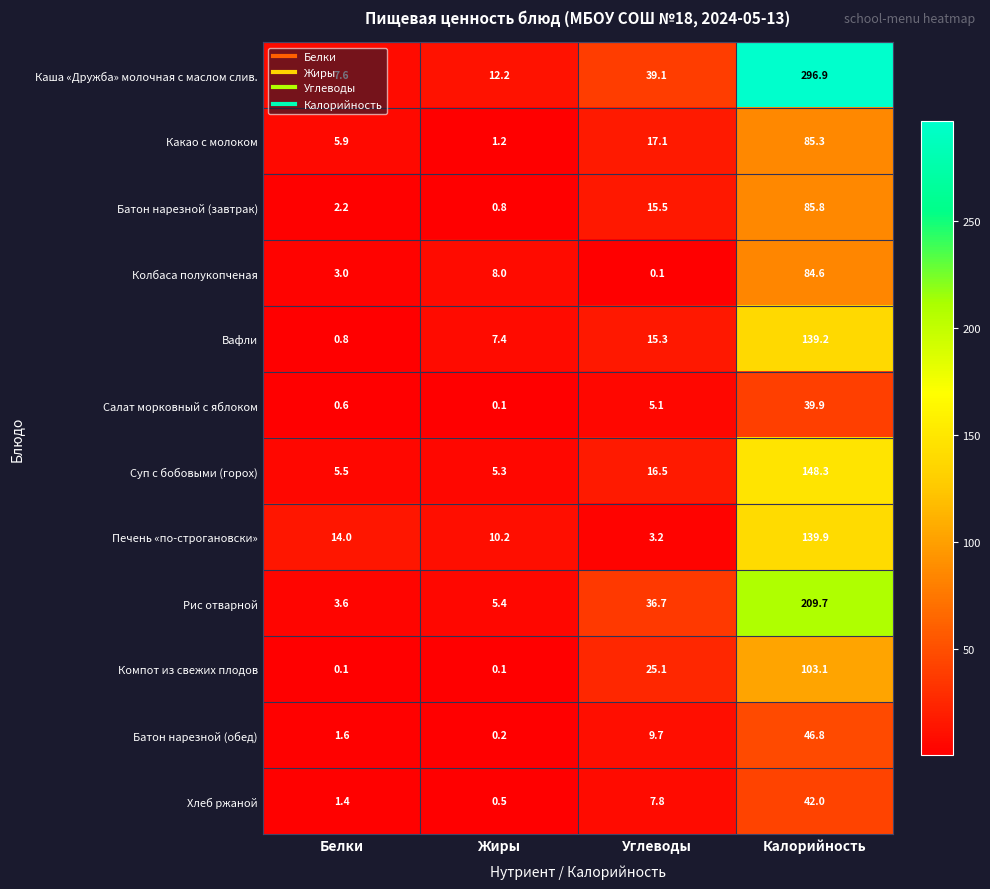

How many series are shown in this chart?

12